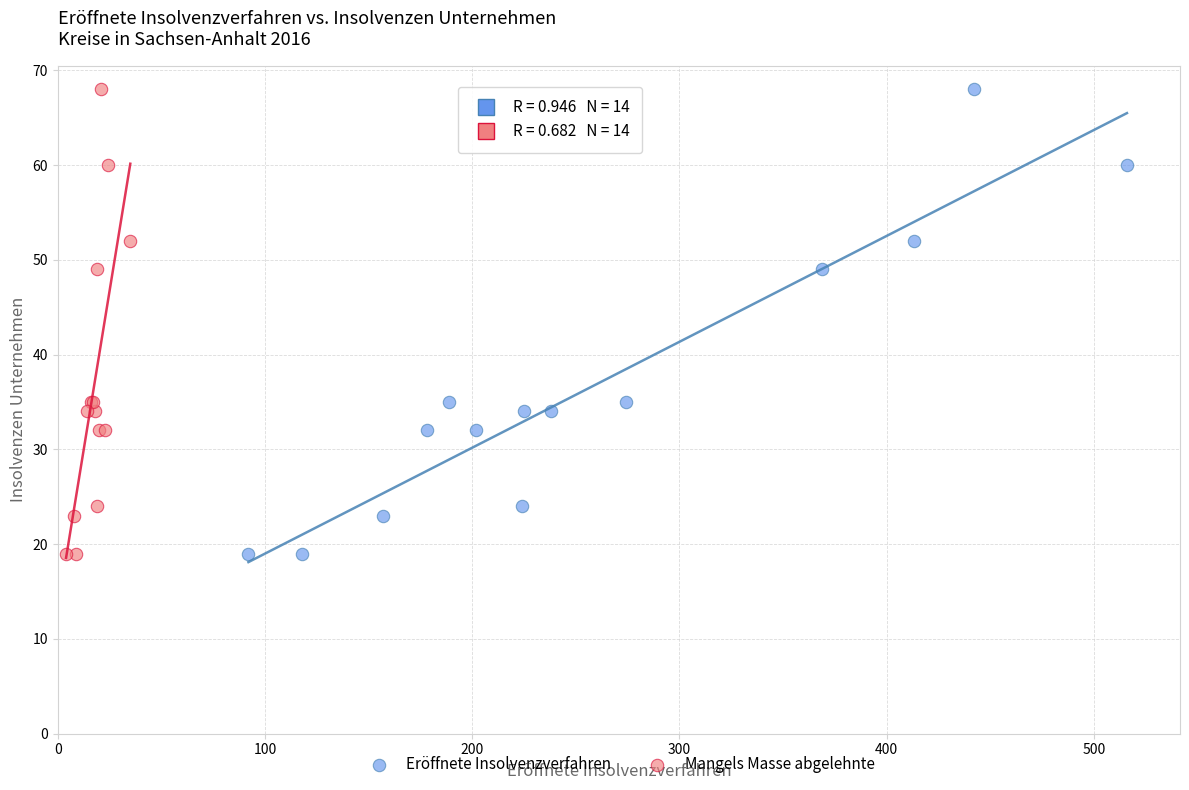

What are all the series names shown in the legend?

Eröffnete Insolvenzverfahren, Mangels Masse abgelehnte